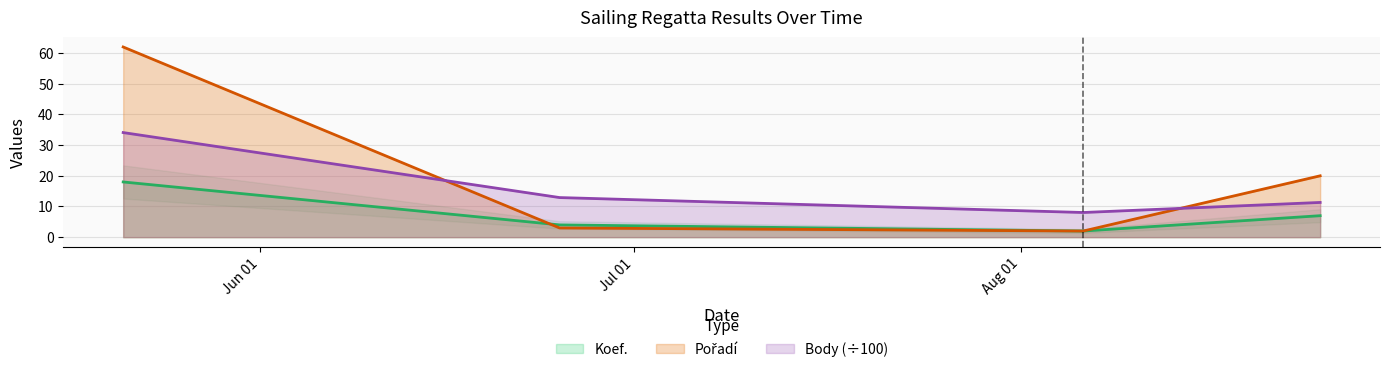

The Pořadí series shows 3.0 at 2022-06-25. True or false?

True